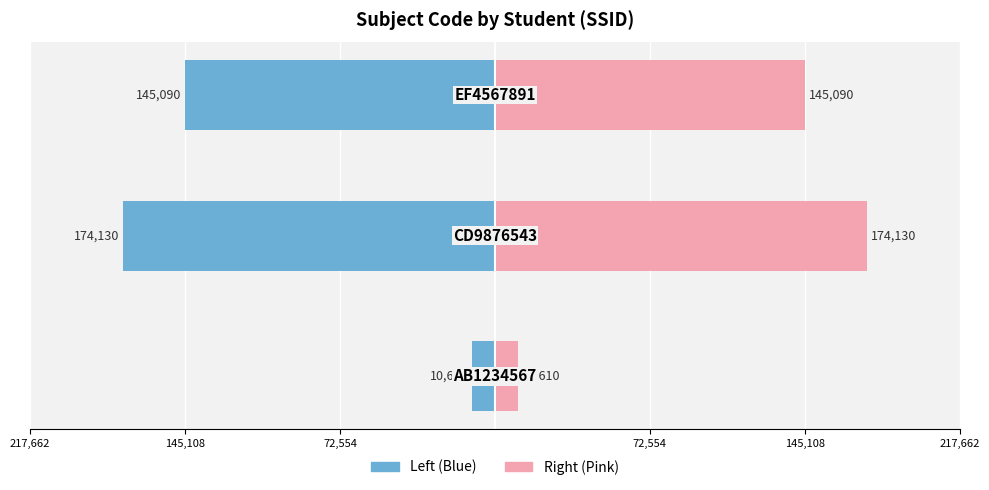

Reading left to right, transcribe all the data shown in this chart.

Subject Code (Left): 72,554=-10610	145,108=-174130	217,662=-145090
Subject Code (Right): 72,554=10610	145,108=174130	217,662=145090